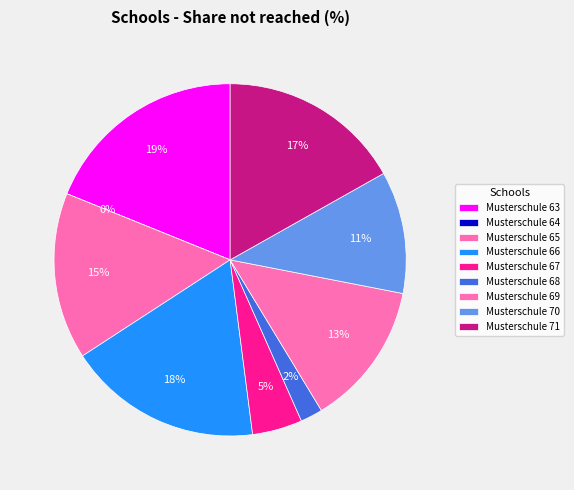

Is the sum of Musterschule 66 and Musterschule 69 greater than half?

No